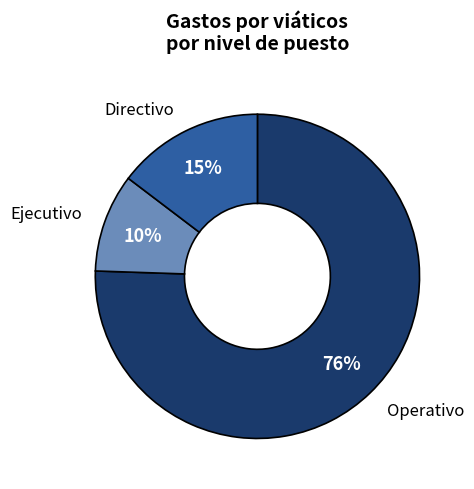

How many segments does this pie chart have?

3